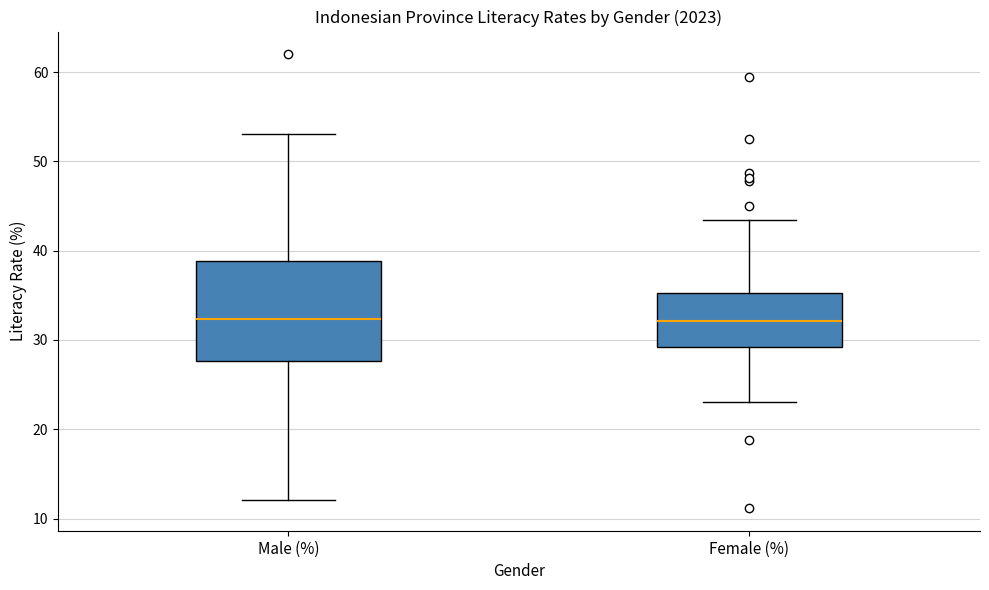

Where does the lower whisker of the box for Male (%) end on the y-axis? The values are not printed on the chart, so give them approximately, as read against the axis.

12